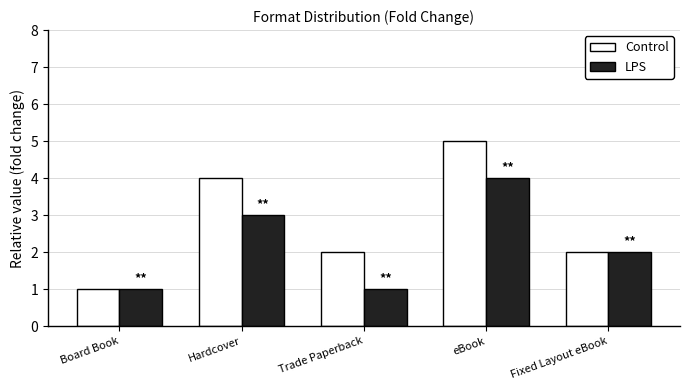

What is the value of the Control bar at the 3rd from the left?

2